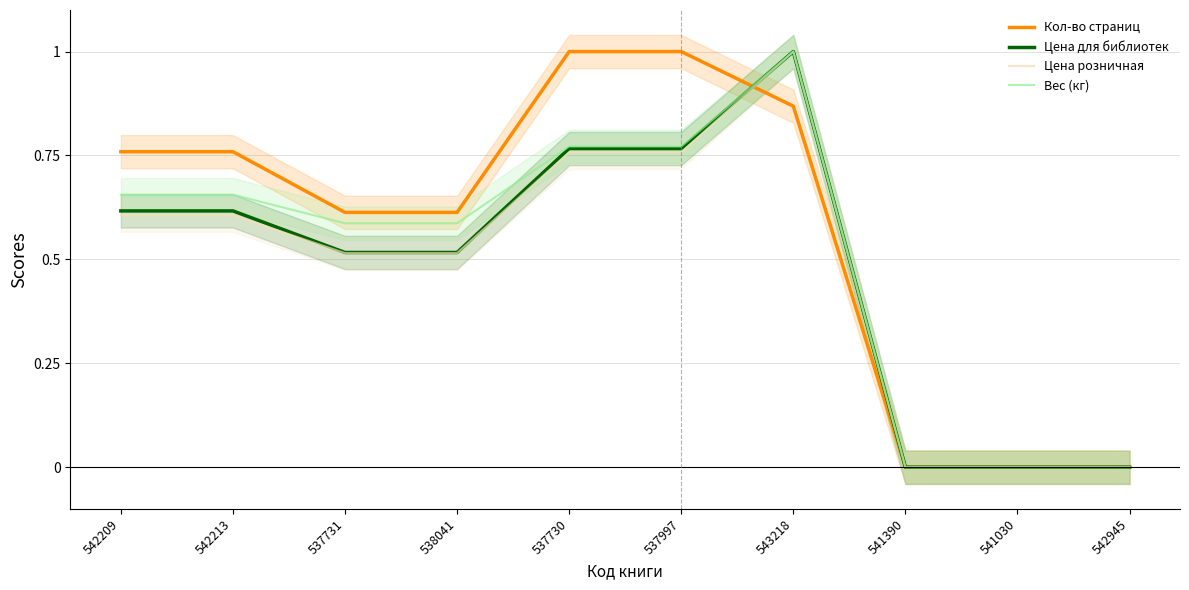

Is this an area chart (filled region under the line)?

No